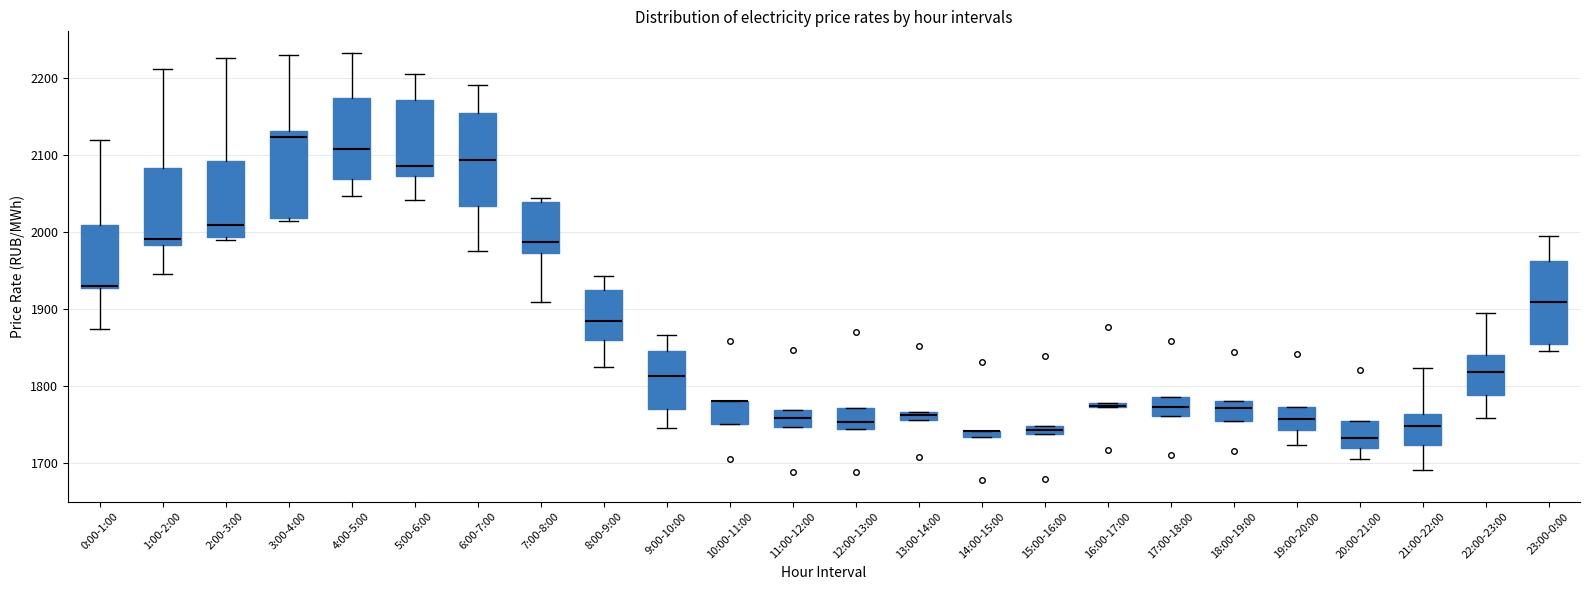

Where is the lower edge of the box for 14:00-15:00 on the y-axis? The values are not printed on the chart, so give them approximately, as read against the axis.

1730